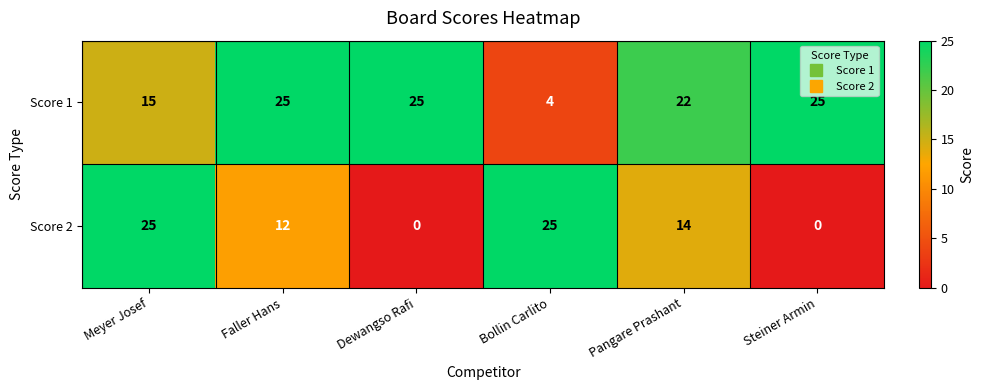

Reading left to right, transcribe all the data shown in this chart.

Score 1: 15	25	25	4	22	25
Score 2: 25	12	0	25	14	0